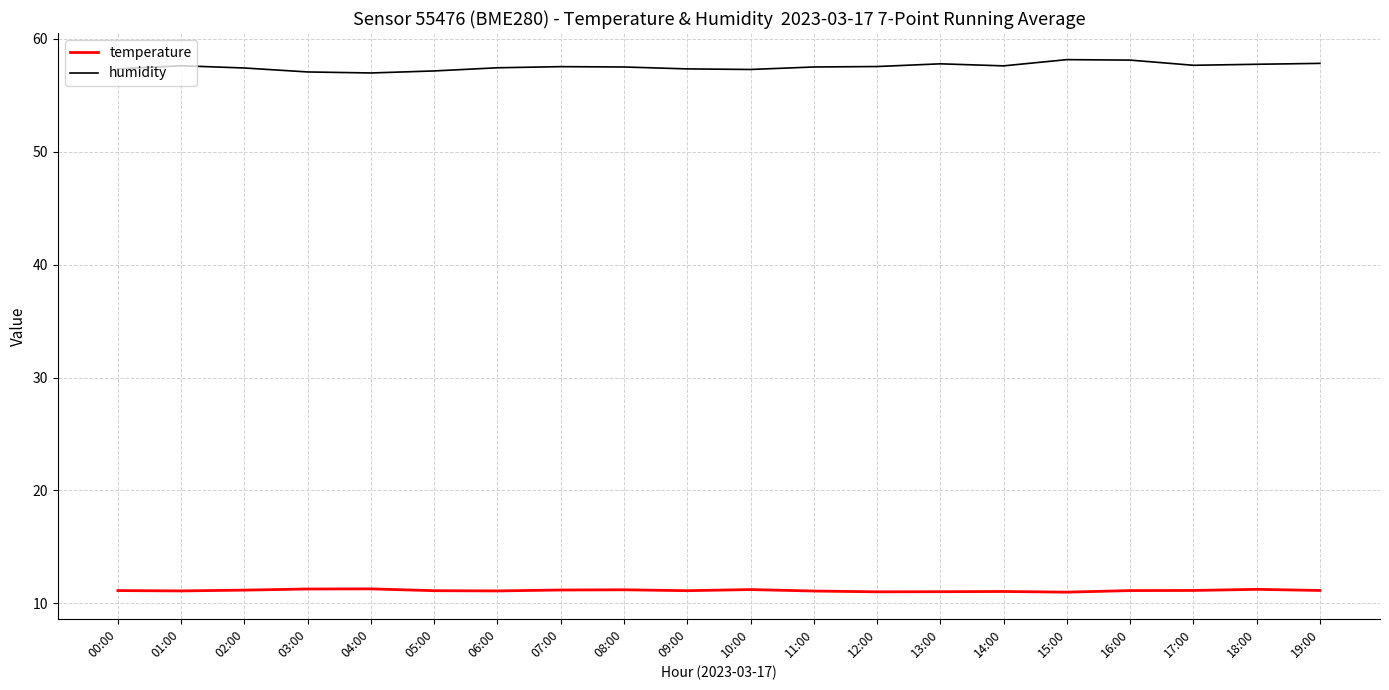

True or false: humidity has a value of 57.0 at 04:00.

True